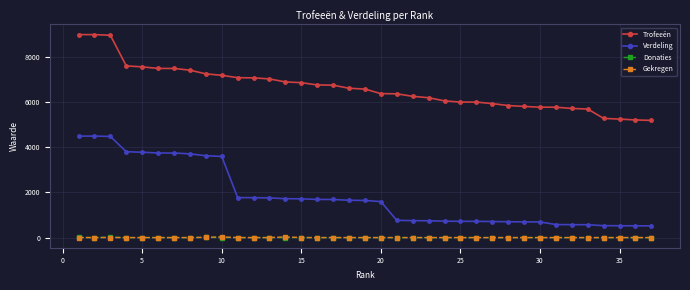

True or false: Verdeling and Trofeeën intersect in this chart.

False